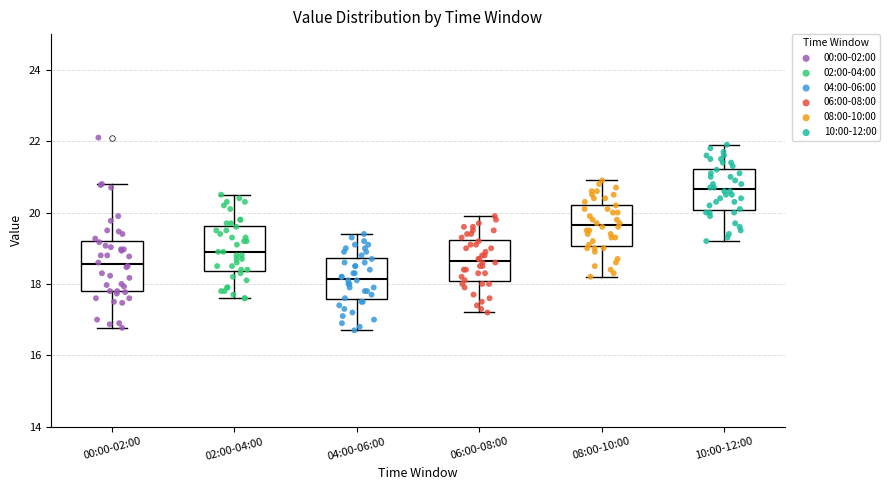

Reading left to right, transcribe this box plot: for each box, give where its median line is, the range the box spans, and where its two whiskers end, as read against the y-axis. The values are not printed on the chart, so give them approximately, as read against the axis.

00:00-02:00: median 18.6, box 17.8 to 19.2, whiskers 16.8 to 20.8
02:00-04:00: median 19.0, box 18.4 to 19.6, whiskers 17.6 to 20.6
04:00-06:00: median 18.2, box 17.6 to 18.8, whiskers 16.8 to 19.4
06:00-08:00: median 18.6, box 18.0 to 19.2, whiskers 17.2 to 20.0
08:00-10:00: median 19.6, box 19.0 to 20.2, whiskers 18.2 to 21.0
10:00-12:00: median 20.6, box 20.0 to 21.2, whiskers 19.2 to 22.0